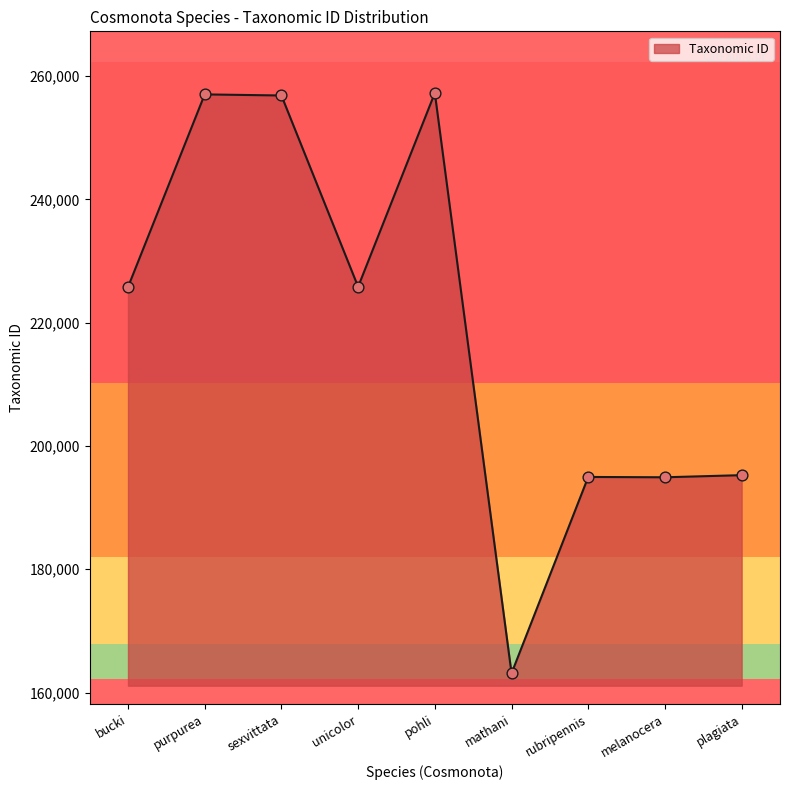

What is the ratio of the value at sexvittata to the value at pohli?

1.0